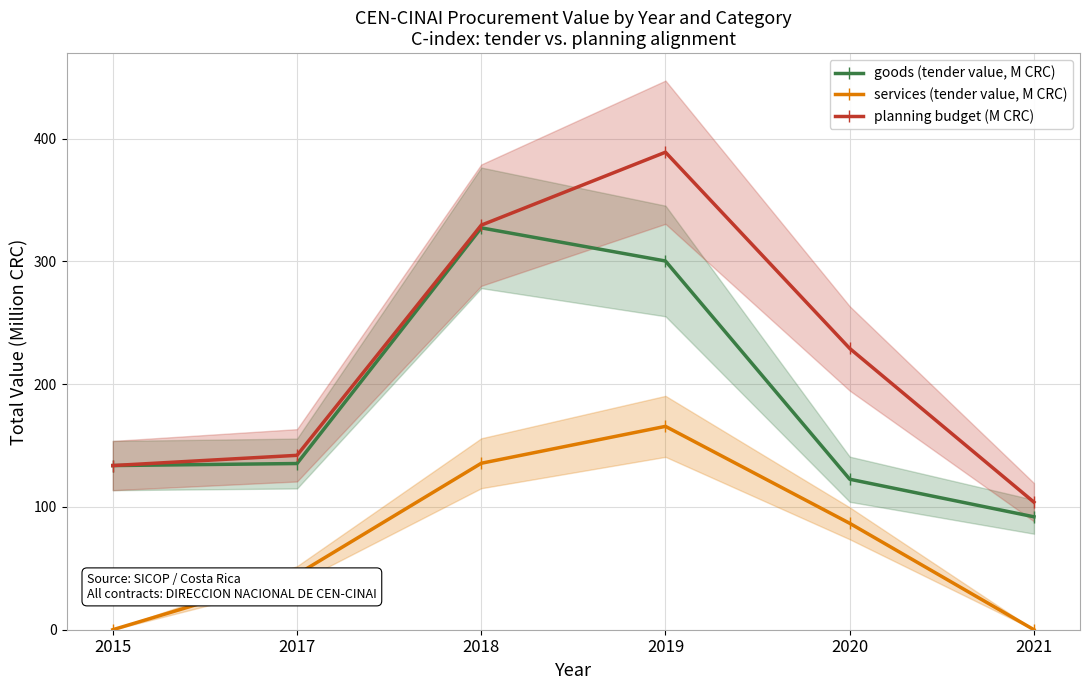

At which label does planning budget (M CRC) reach its minimum?

2021